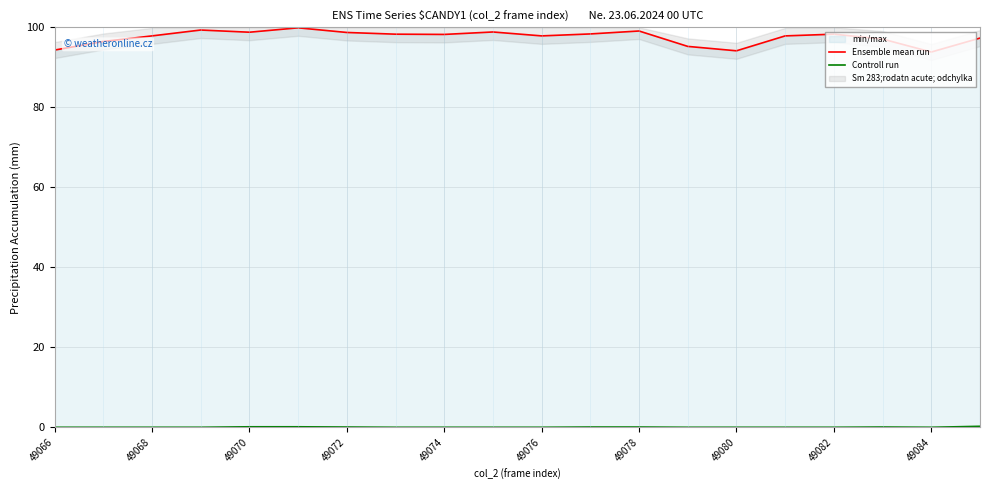

What is the minimum value for Ensemble mean run?

93.8